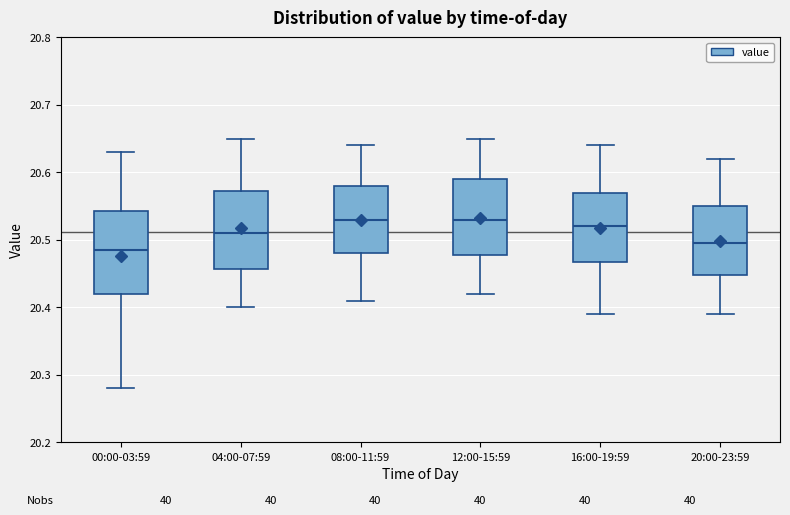

Reading left to right, transcribe this box plot: for each box, give where its median line is, the range the box spans, and where its two whiskers end, as read against the y-axis. The values are not printed on the chart, so give them approximately, as read against the axis.

00:00-03:59: median 20.49, box 20.42 to 20.54, whiskers 20.28 to 20.63
04:00-07:59: median 20.51, box 20.46 to 20.57, whiskers 20.40 to 20.65
08:00-11:59: median 20.53, box 20.48 to 20.58, whiskers 20.41 to 20.64
12:00-15:59: median 20.53, box 20.48 to 20.59, whiskers 20.42 to 20.65
16:00-19:59: median 20.52, box 20.47 to 20.57, whiskers 20.39 to 20.64
20:00-23:59: median 20.50, box 20.45 to 20.55, whiskers 20.39 to 20.62